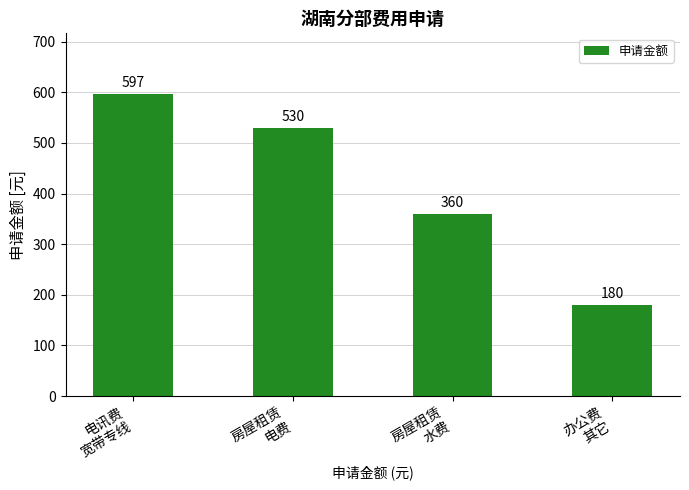

Rank the categories by value from lowest to highest.

办公费
其它, 房屋租赁
水费, 房屋租赁
电费, 电讯费
宽带专线